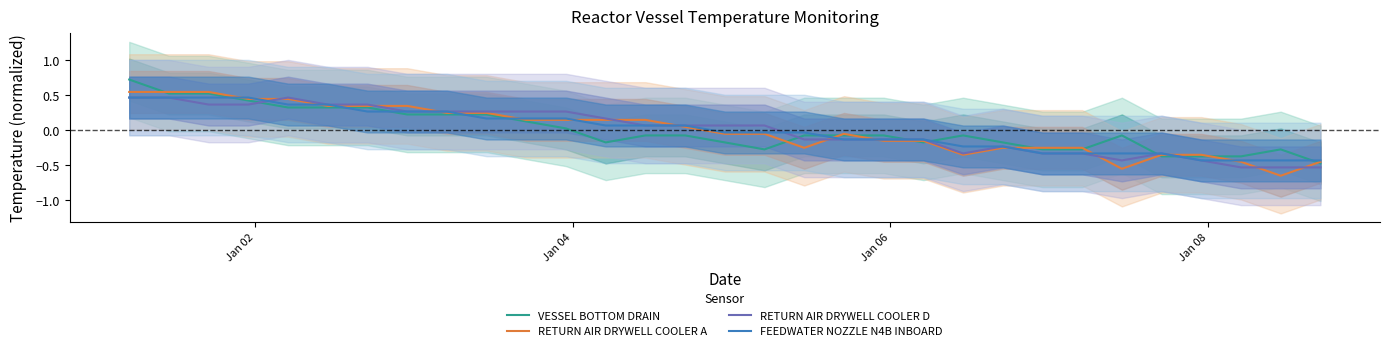

True or false: RETURN AIR DRYWELL COOLER A has more than 2 points higher than both neighbors.

False